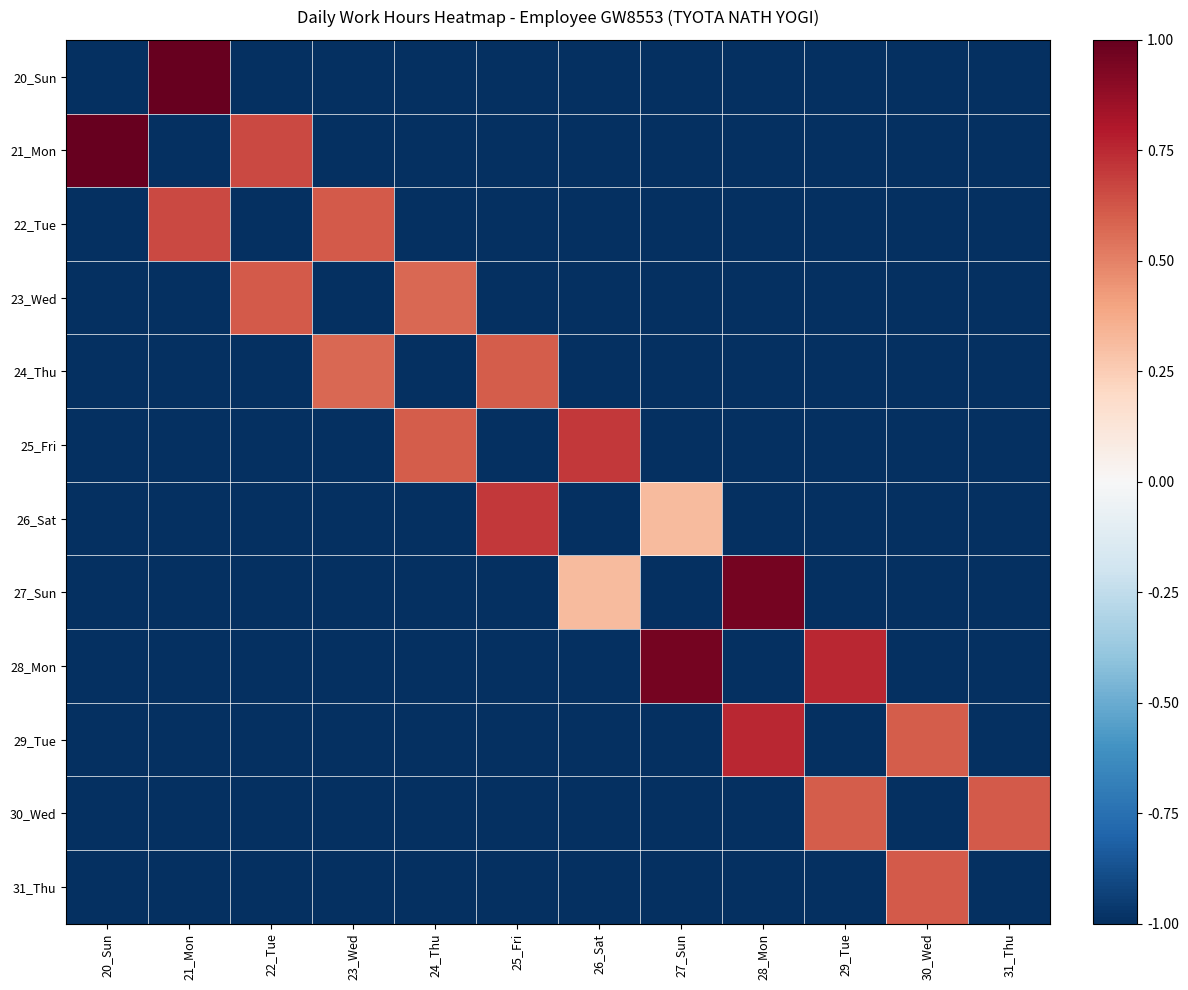

Reading left to right, what are all the values shown in this chart?

20_Sun: 20_Sun=-1.0	21_Mon=1.0	22_Tue=-1.0	23_Wed=-1.0	24_Thu=-1.0	25_Fri=-1.0	26_Sat=-1.0	27_Sun=-1.0	28_Mon=-1.0	29_Tue=-1.0	30_Wed=-1.0	31_Thu=-1.0
21_Mon: 20_Sun=1.0	21_Mon=-1.0	22_Tue=0.7	23_Wed=-1.0	24_Thu=-1.0	25_Fri=-1.0	26_Sat=-1.0	27_Sun=-1.0	28_Mon=-1.0	29_Tue=-1.0	30_Wed=-1.0	31_Thu=-1.0
22_Tue: 20_Sun=-1.0	21_Mon=0.7	22_Tue=-1.0	23_Wed=0.6	24_Thu=-1.0	25_Fri=-1.0	26_Sat=-1.0	27_Sun=-1.0	28_Mon=-1.0	29_Tue=-1.0	30_Wed=-1.0	31_Thu=-1.0
23_Wed: 20_Sun=-1.0	21_Mon=-1.0	22_Tue=0.6	23_Wed=-1.0	24_Thu=0.6	25_Fri=-1.0	26_Sat=-1.0	27_Sun=-1.0	28_Mon=-1.0	29_Tue=-1.0	30_Wed=-1.0	31_Thu=-1.0
24_Thu: 20_Sun=-1.0	21_Mon=-1.0	22_Tue=-1.0	23_Wed=0.6	24_Thu=-1.0	25_Fri=0.6	26_Sat=-1.0	27_Sun=-1.0	28_Mon=-1.0	29_Tue=-1.0	30_Wed=-1.0	31_Thu=-1.0
25_Fri: 20_Sun=-1.0	21_Mon=-1.0	22_Tue=-1.0	23_Wed=-1.0	24_Thu=0.6	25_Fri=-1.0	26_Sat=0.7	27_Sun=-1.0	28_Mon=-1.0	29_Tue=-1.0	30_Wed=-1.0	31_Thu=-1.0
26_Sat: 20_Sun=-1.0	21_Mon=-1.0	22_Tue=-1.0	23_Wed=-1.0	24_Thu=-1.0	25_Fri=0.7	26_Sat=-1.0	27_Sun=0.3	28_Mon=-1.0	29_Tue=-1.0	30_Wed=-1.0	31_Thu=-1.0
27_Sun: 20_Sun=-1.0	21_Mon=-1.0	22_Tue=-1.0	23_Wed=-1.0	24_Thu=-1.0	25_Fri=-1.0	26_Sat=0.3	27_Sun=-1.0	28_Mon=1.0	29_Tue=-1.0	30_Wed=-1.0	31_Thu=-1.0
28_Mon: 20_Sun=-1.0	21_Mon=-1.0	22_Tue=-1.0	23_Wed=-1.0	24_Thu=-1.0	25_Fri=-1.0	26_Sat=-1.0	27_Sun=1.0	28_Mon=-1.0	29_Tue=0.8	30_Wed=-1.0	31_Thu=-1.0
29_Tue: 20_Sun=-1.0	21_Mon=-1.0	22_Tue=-1.0	23_Wed=-1.0	24_Thu=-1.0	25_Fri=-1.0	26_Sat=-1.0	27_Sun=-1.0	28_Mon=0.8	29_Tue=-1.0	30_Wed=0.6	31_Thu=-1.0
30_Wed: 20_Sun=-1.0	21_Mon=-1.0	22_Tue=-1.0	23_Wed=-1.0	24_Thu=-1.0	25_Fri=-1.0	26_Sat=-1.0	27_Sun=-1.0	28_Mon=-1.0	29_Tue=0.6	30_Wed=-1.0	31_Thu=0.6
31_Thu: 20_Sun=-1.0	21_Mon=-1.0	22_Tue=-1.0	23_Wed=-1.0	24_Thu=-1.0	25_Fri=-1.0	26_Sat=-1.0	27_Sun=-1.0	28_Mon=-1.0	29_Tue=-1.0	30_Wed=0.6	31_Thu=-1.0